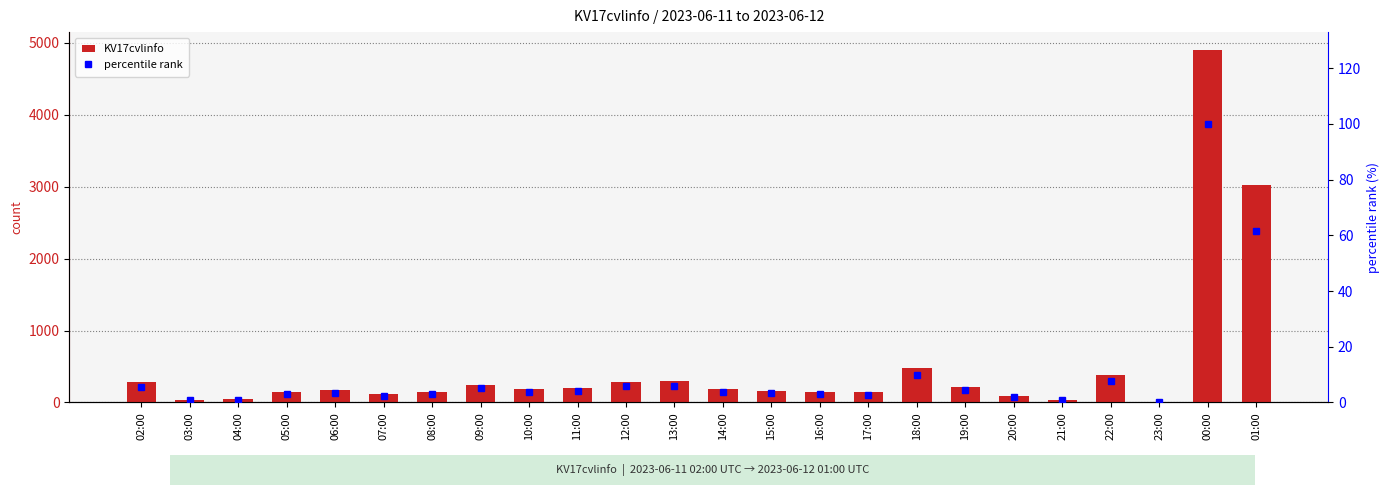

The percentile rank series shows 1.0 at 20:00. True or false?

False